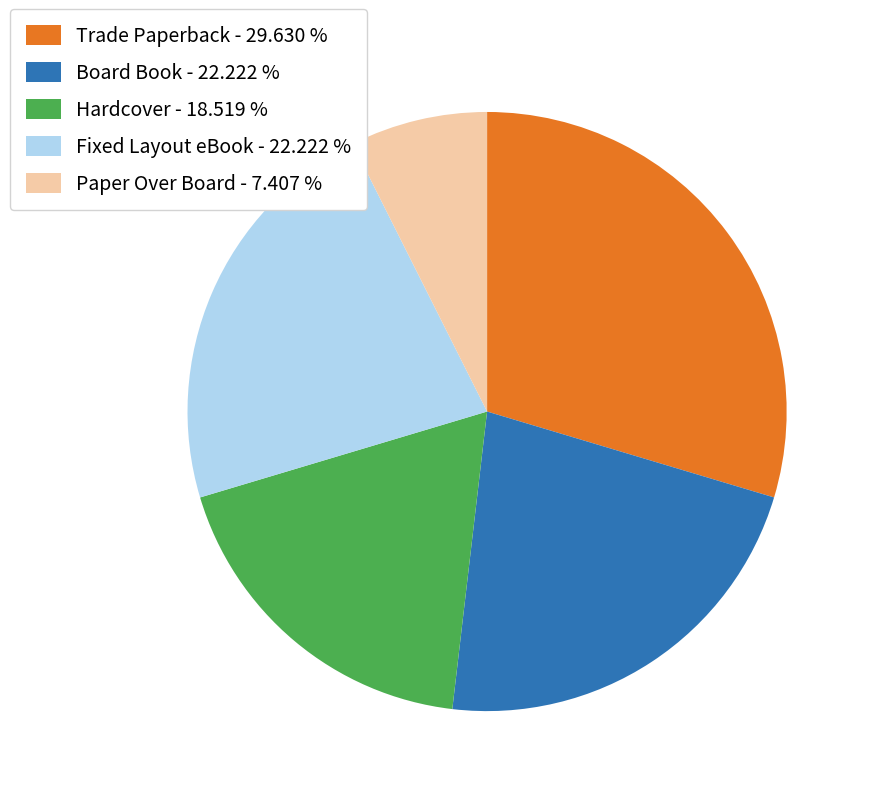

What is the ratio of the value at Trade Paperback - 29.630 % to the value at Paper Over Board - 7.407 %?

4.0